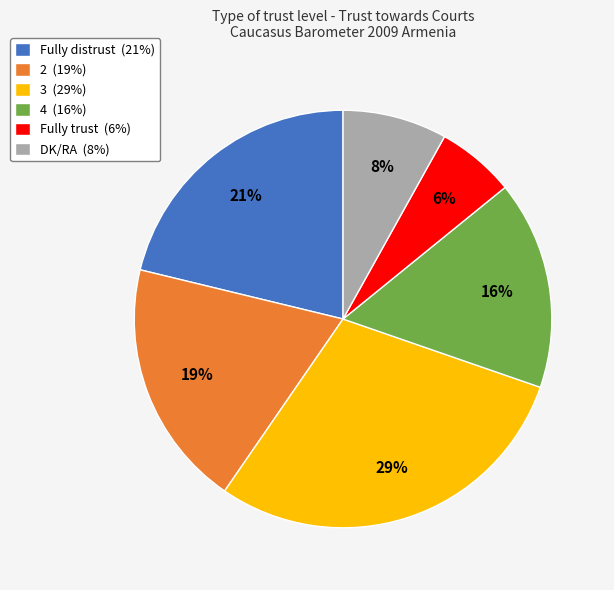

The Fully distrust slice represents 11% of the pie. True or false?

False